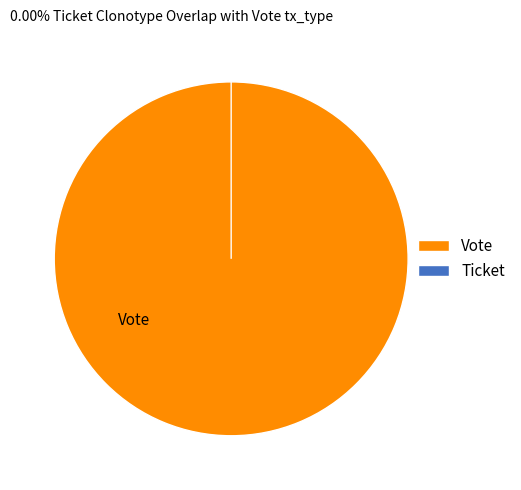

Which slice represents more than half of the pie?

Vote